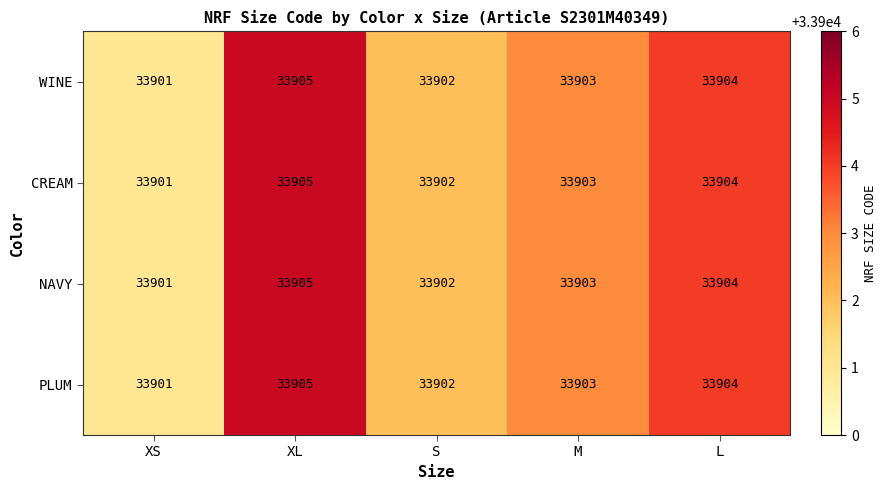

Reading left to right, what are all the values shown in this chart?

WINE: XS=33901	XL=33905	S=33902	M=33903	L=33904
CREAM: XS=33901	XL=33905	S=33902	M=33903	L=33904
NAVY: XS=33901	XL=33905	S=33902	M=33903	L=33904
PLUM: XS=33901	XL=33905	S=33902	M=33903	L=33904